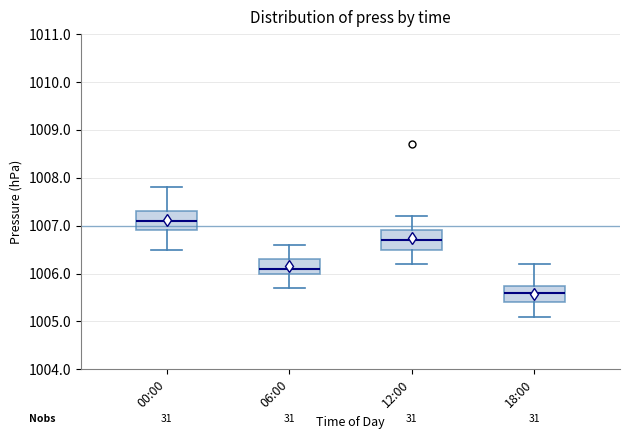

Where does the upper whisker of the box for 18:00 end on the y-axis? The values are not printed on the chart, so give them approximately, as read against the axis.

1006.2